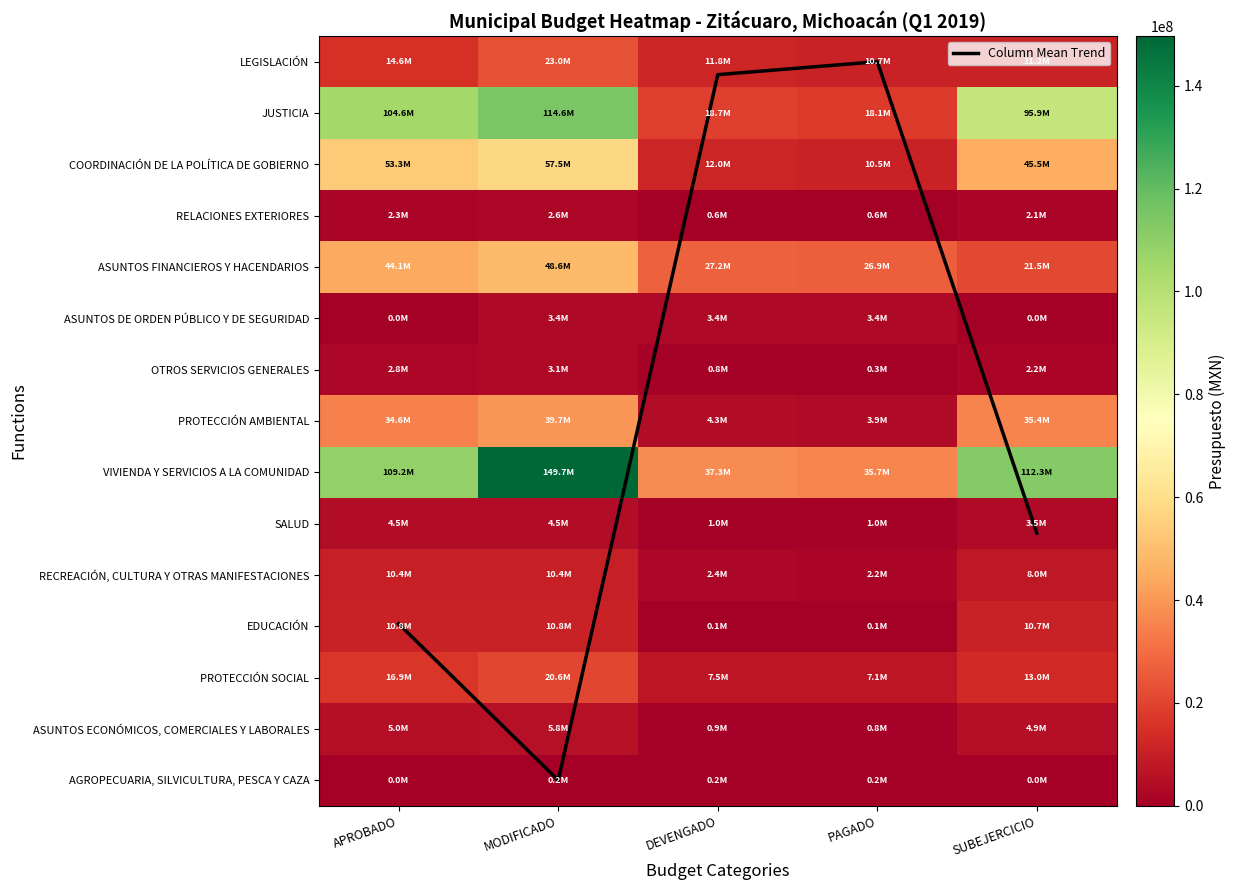

List the labels in order of JUSTICIA value, smallest first.

PAGADO, DEVENGADO, SUBEJERCICIO, APROBADO, MODIFICADO